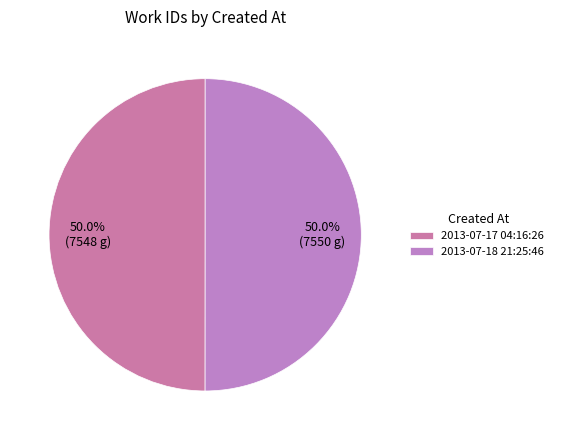

Count the number of slices in the pie.

2